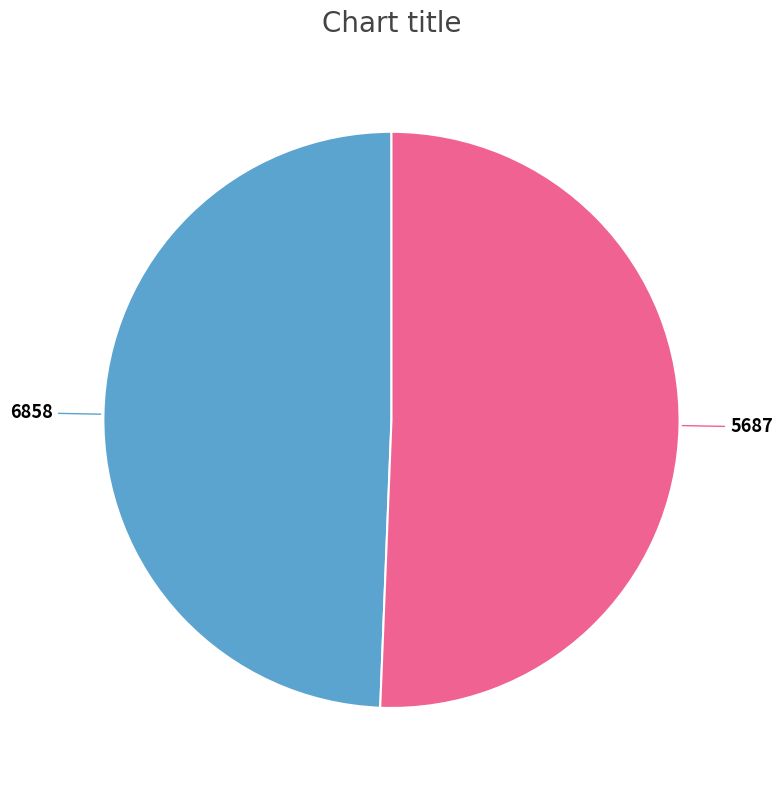

How many slices are in this pie chart?

2